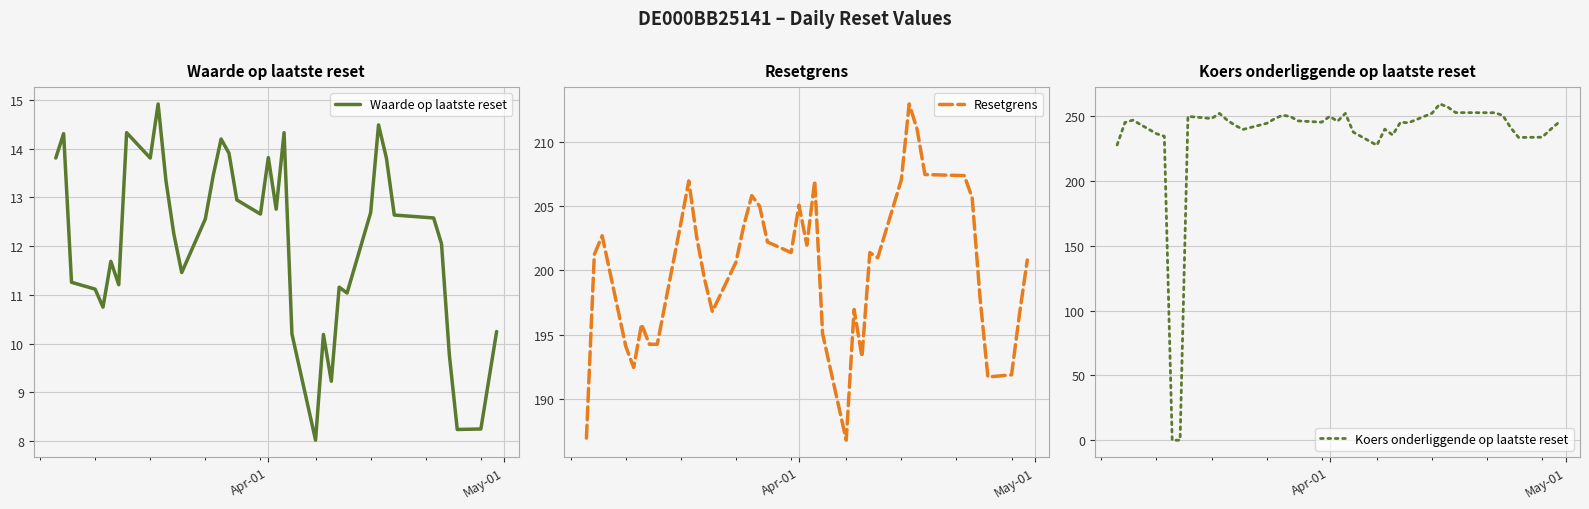

What is the highest value of the Resetgrens series?

213.0